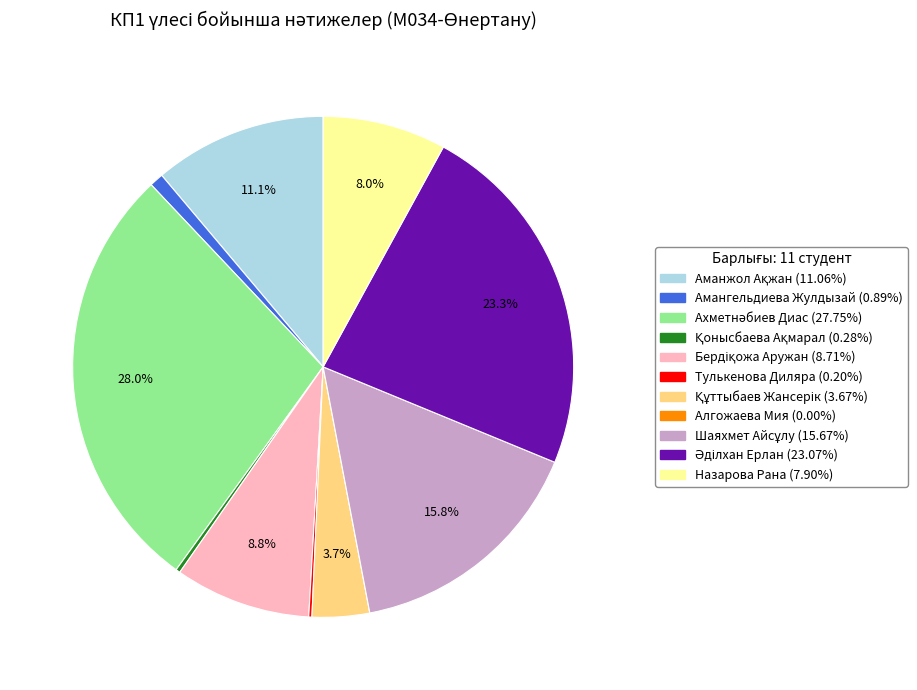

Does any single category account for the majority?

No